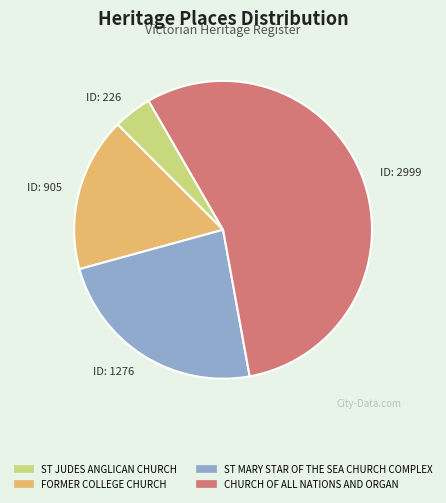

Is it true that ID: 226 is 4% of the pie?

True